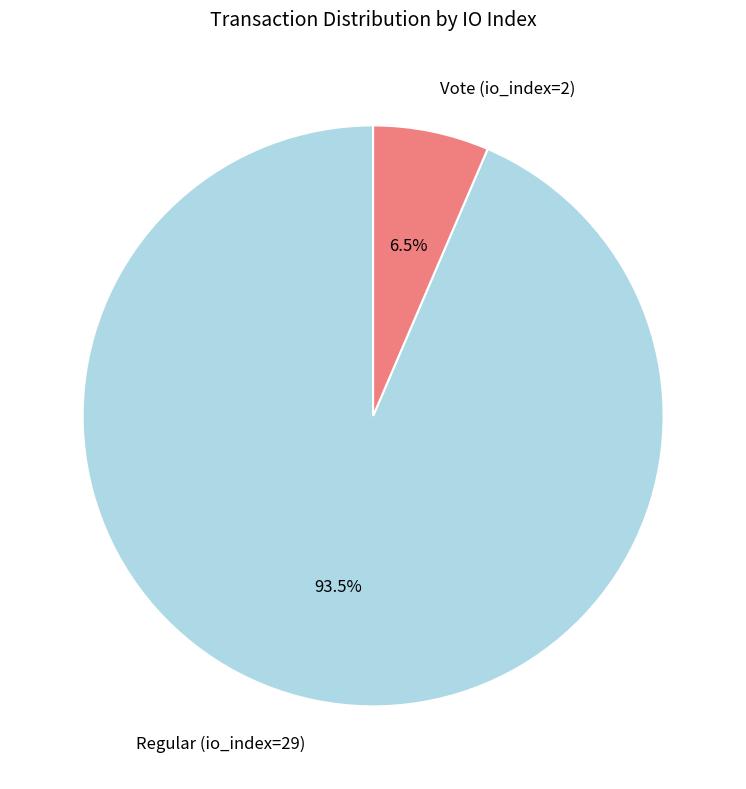

How many slices are in this pie chart?

2